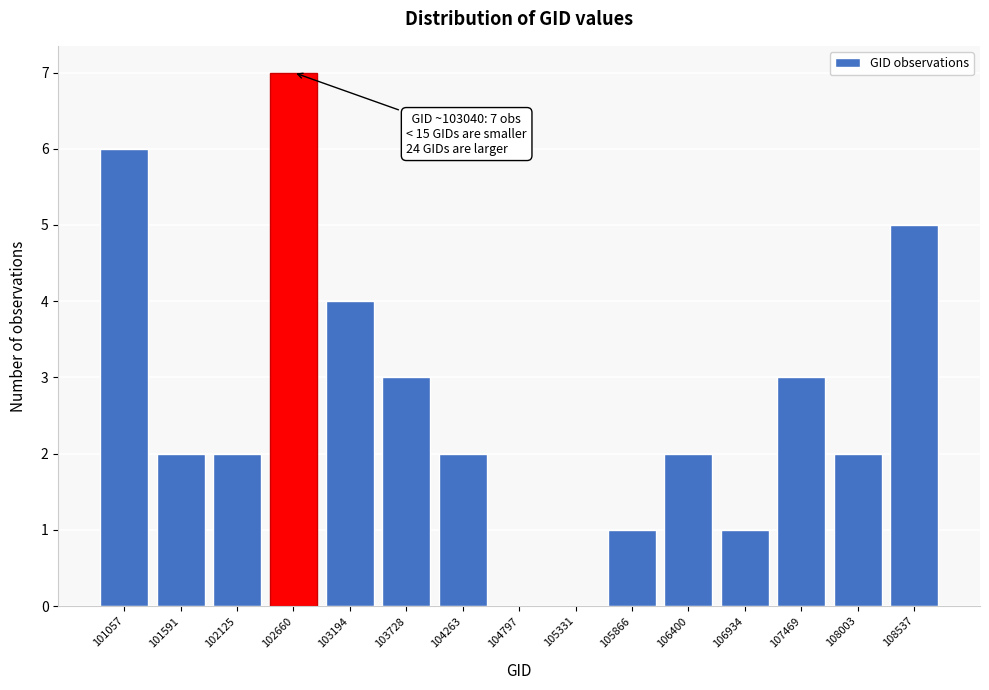

Reading left to right, transcribe all the data shown in this chart.

101057=6	101591=2	102125=2	102660=7	103194=4	103728=3	104263=2	104797=0	105331=0	105866=1	106400=2	106934=1	107469=3	108003=2	108537=5